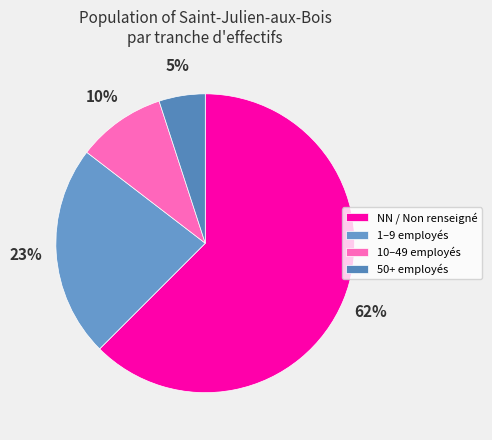

Rank the categories by value from lowest to highest.

50+ employés, 10–49 employés, 1–9 employés, NN / Non renseigné